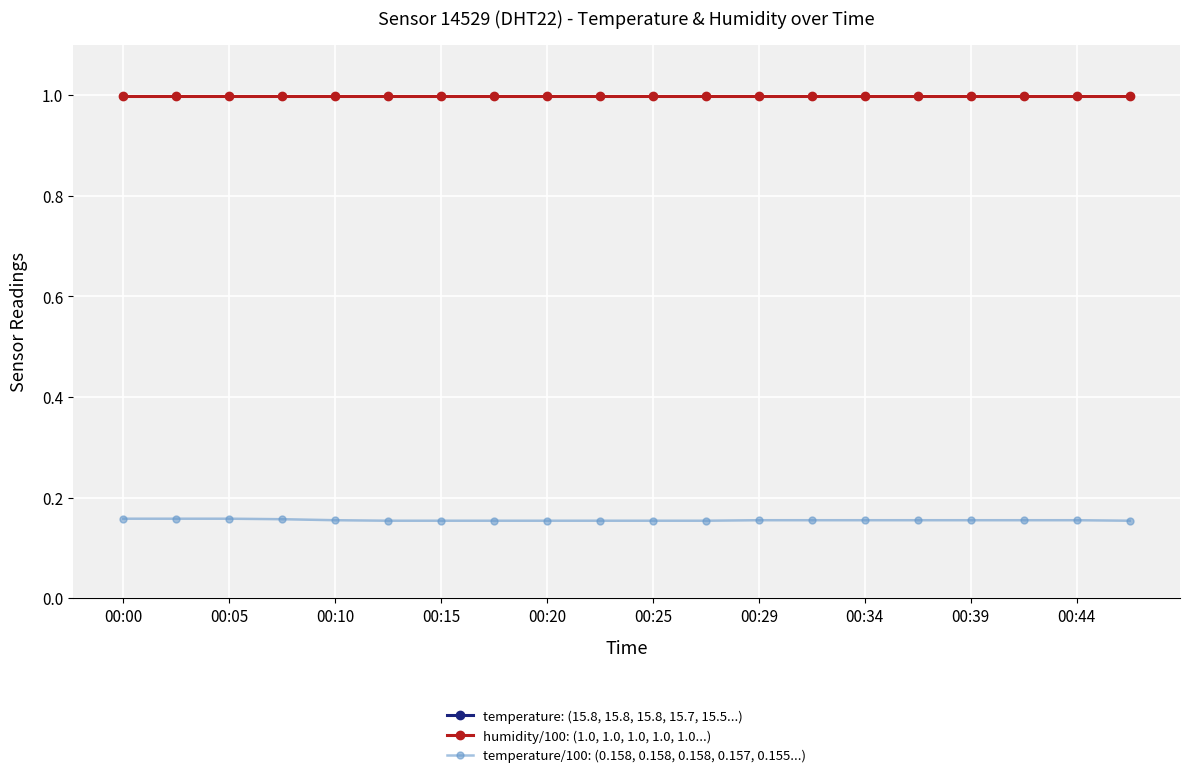

Is the value of temperature/100: (0.158, 0.158, 0.158, 0.157, 0.155...) at 00:44 greater than the value of humidity/100: (1.0, 1.0, 1.0, 1.0, 1.0...) at 00:15?

No